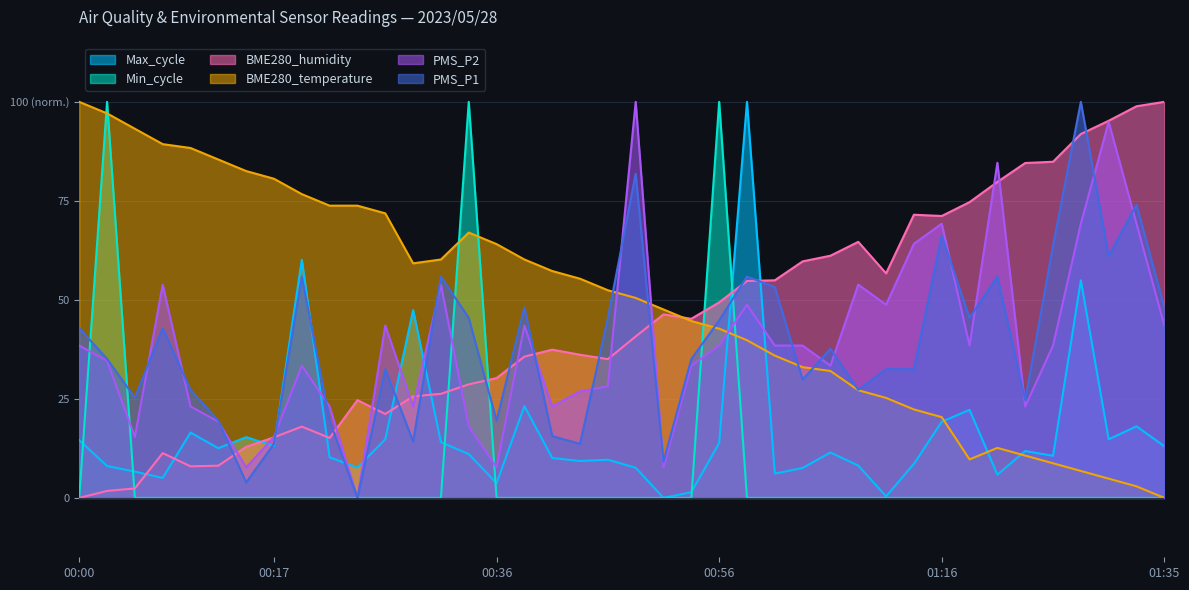

At how many categories does at least one series exceed 82?

18